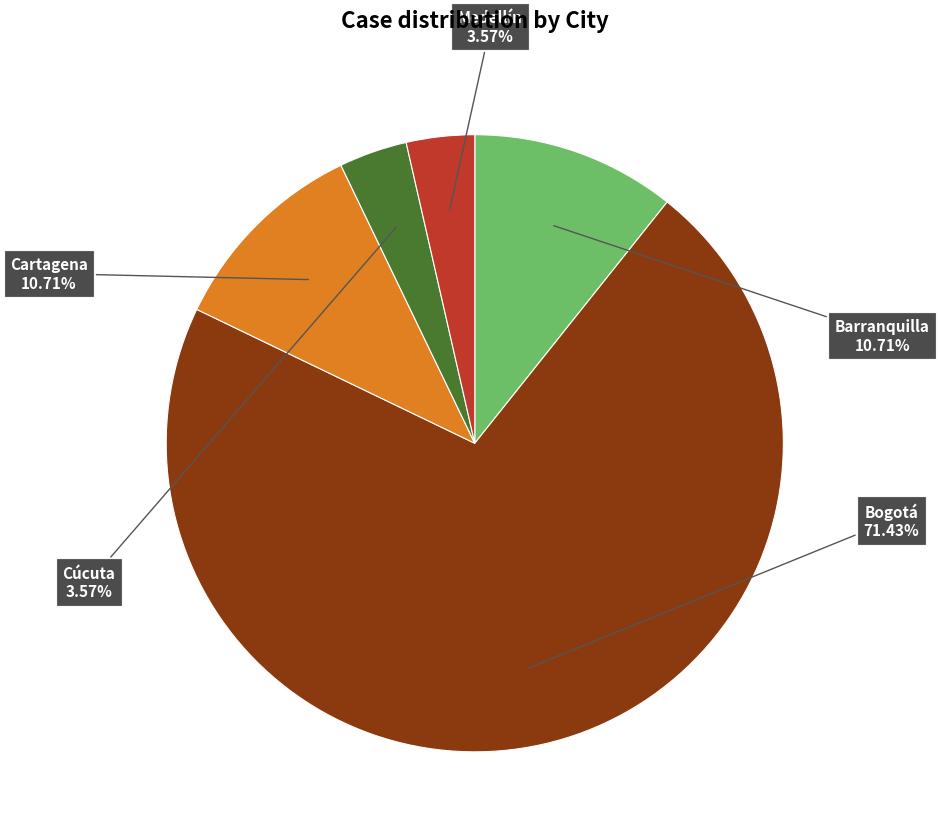

Is there any slice that represents more than half of the pie?

Yes